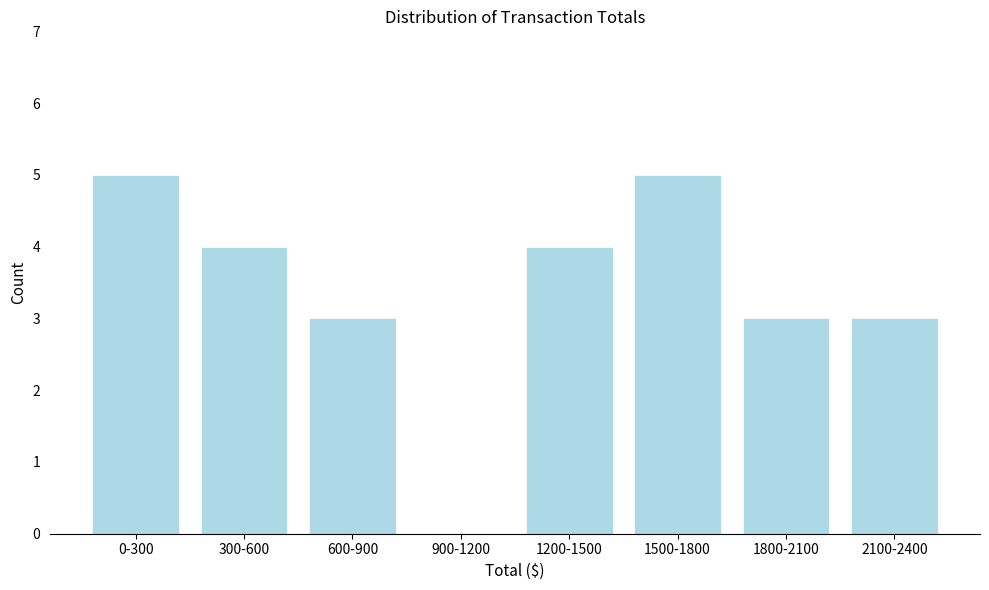

Reading right to left, extract all data points from this chart.

2100-2400=3	1800-2100=3	1500-1800=5	1200-1500=4	900-1200=0	600-900=3	300-600=4	0-300=5